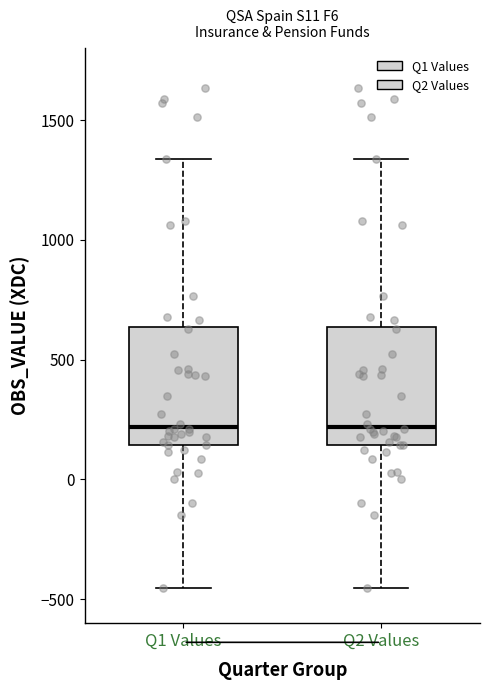

Reading left to right, transcribe this box plot: for each box, give where its median line is, the range the box spans, and where its two whiskers end, as read against the y-axis. The values are not printed on the chart, so give them approximately, as read against the axis.

Q1 Values: median 200, box 150 to 650, whiskers -450 to 1350
Q2 Values: median 200, box 150 to 650, whiskers -450 to 1350